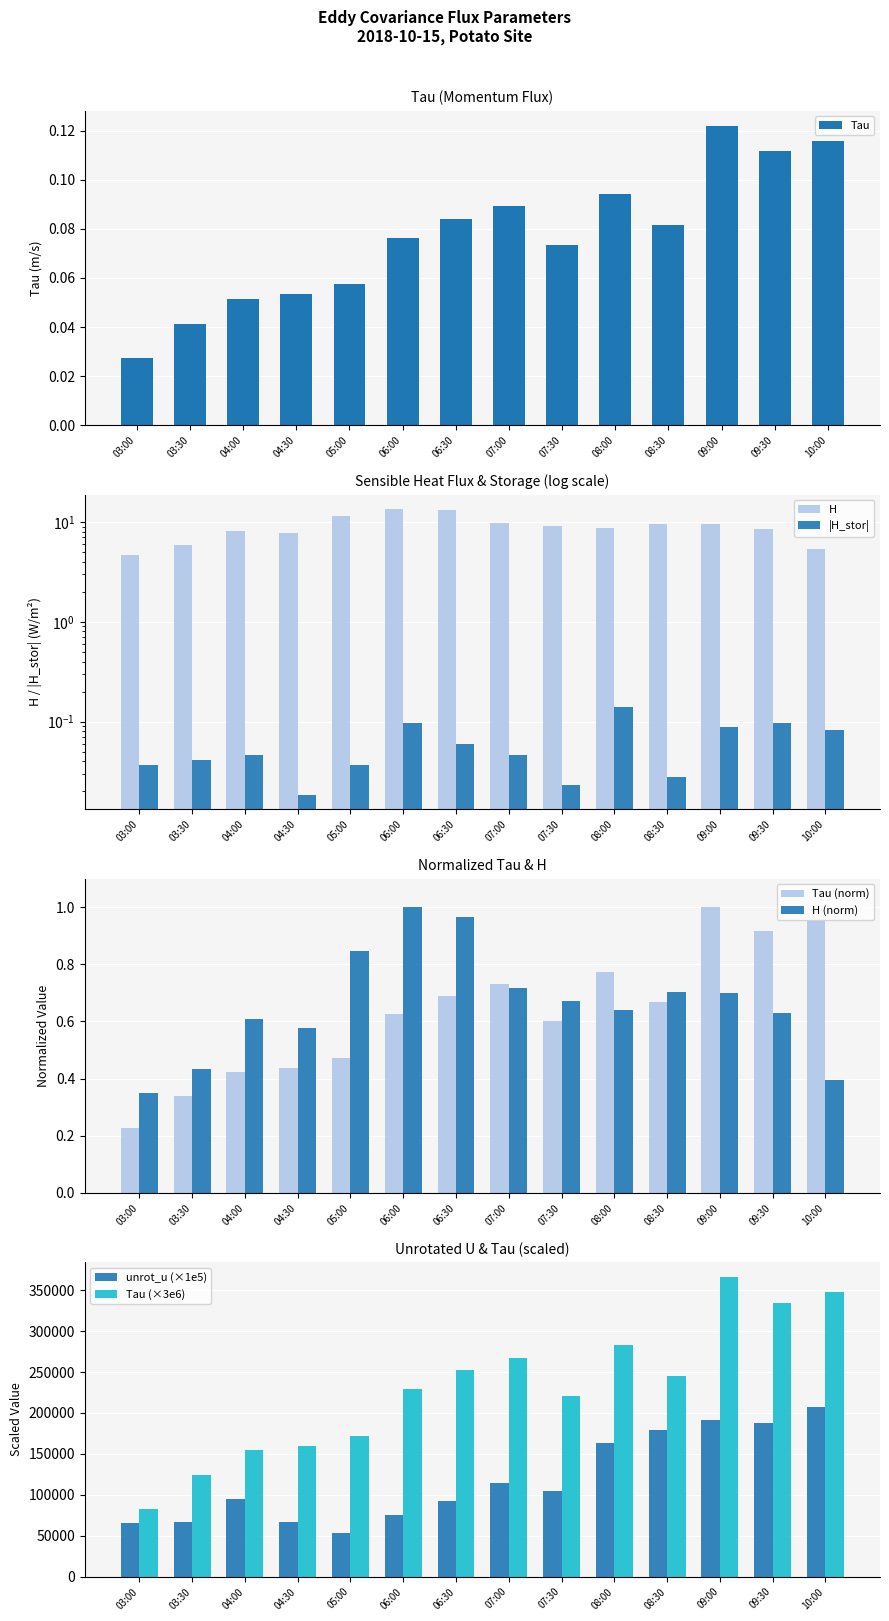

Rank the categories by Tau value from highest to lowest.

09:00, 10:00, 09:30, 08:00, 07:00, 06:30, 08:30, 06:00, 07:30, 05:00, 04:30, 04:00, 03:30, 03:00